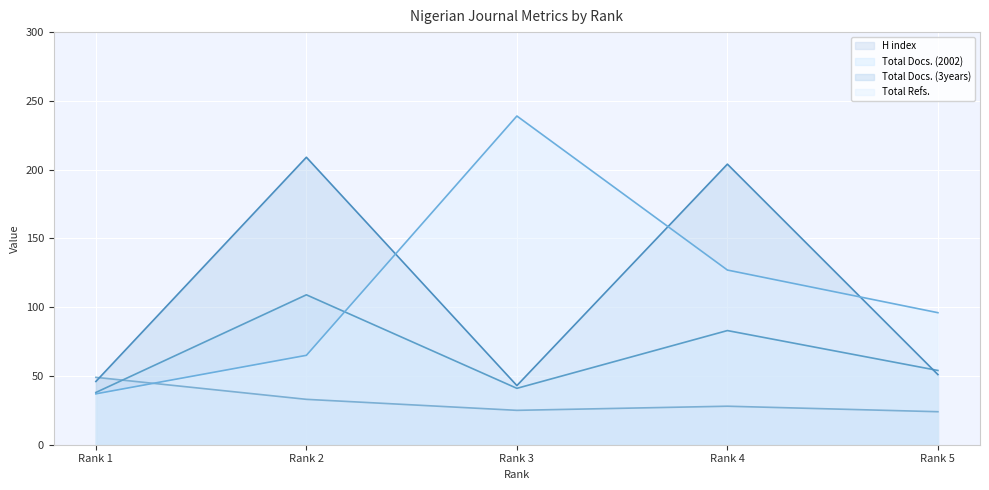

How many values in the Total Refs. series exceed 96?

2